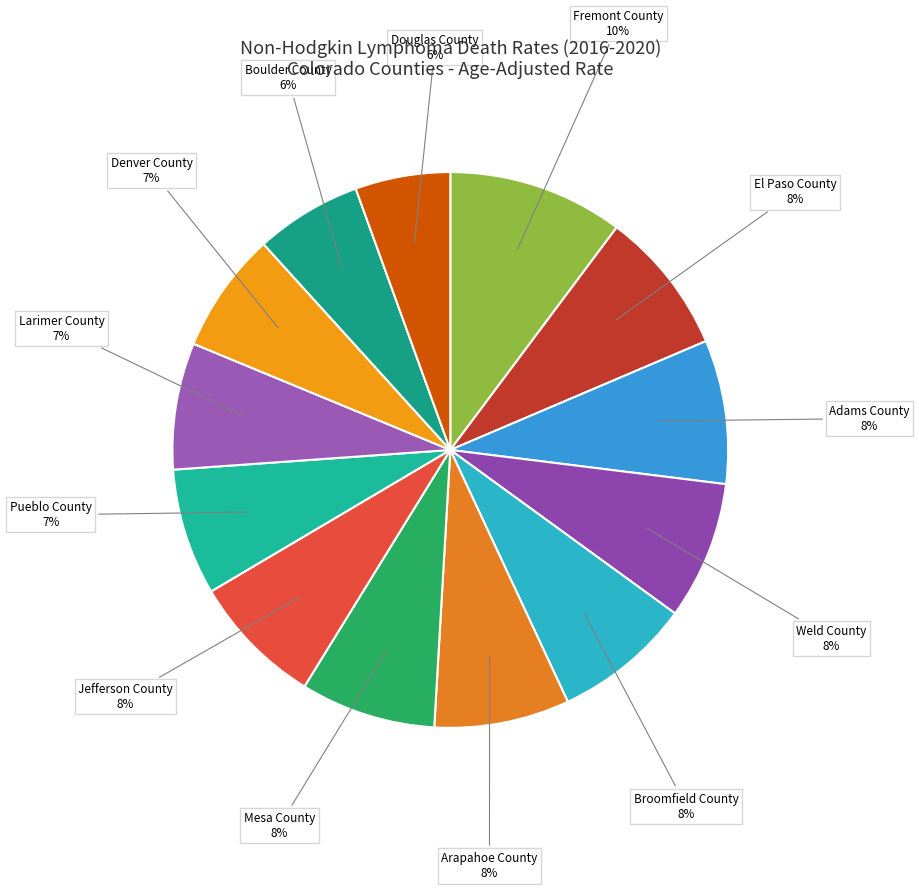

To the nearest percent, what percentage of the pie is Adams County?

8%